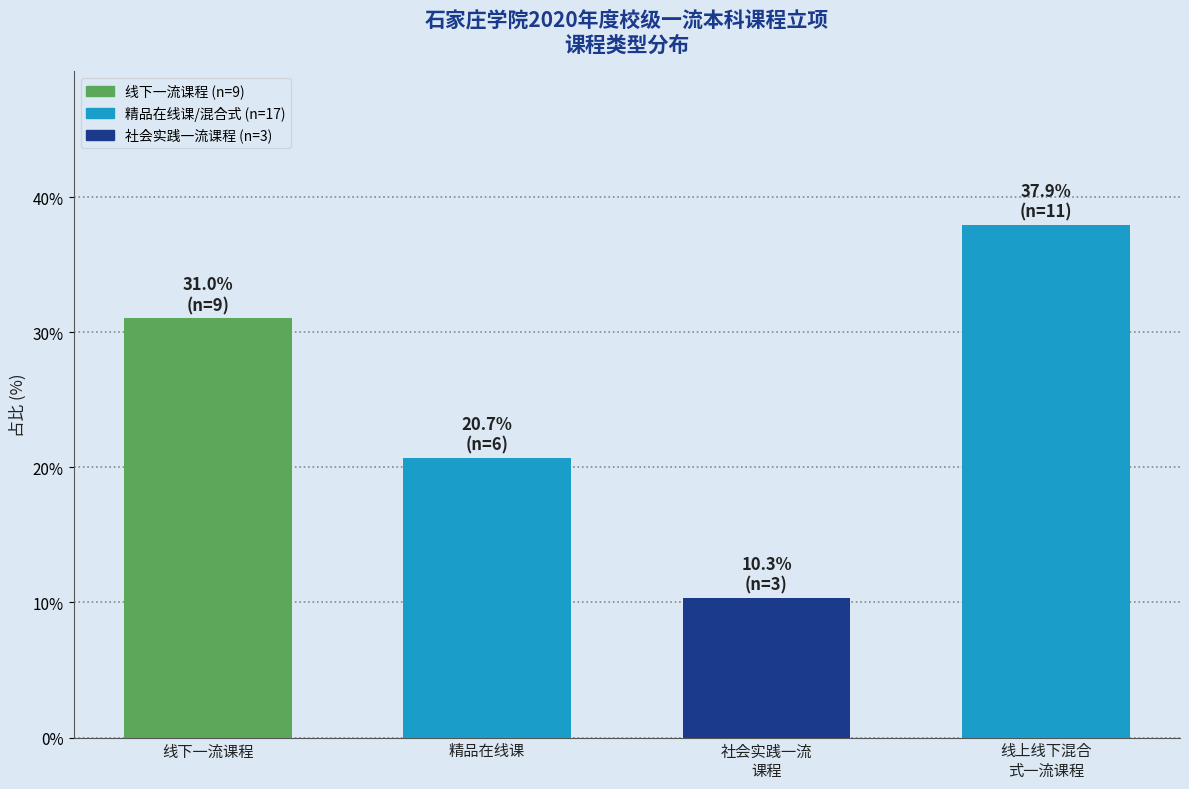

Reading left to right, what are all the values shown in this chart?

31.0	20.7	10.3	37.9